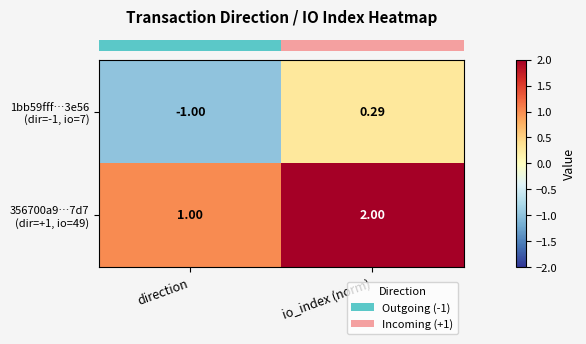

At which category is the sum across all series the highest?

io_index (norm)